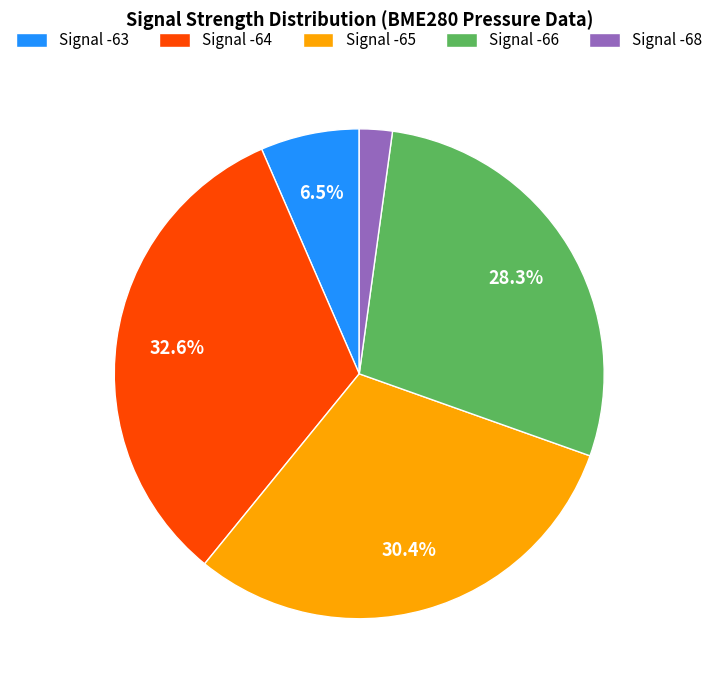

Count the number of slices in the pie.

5